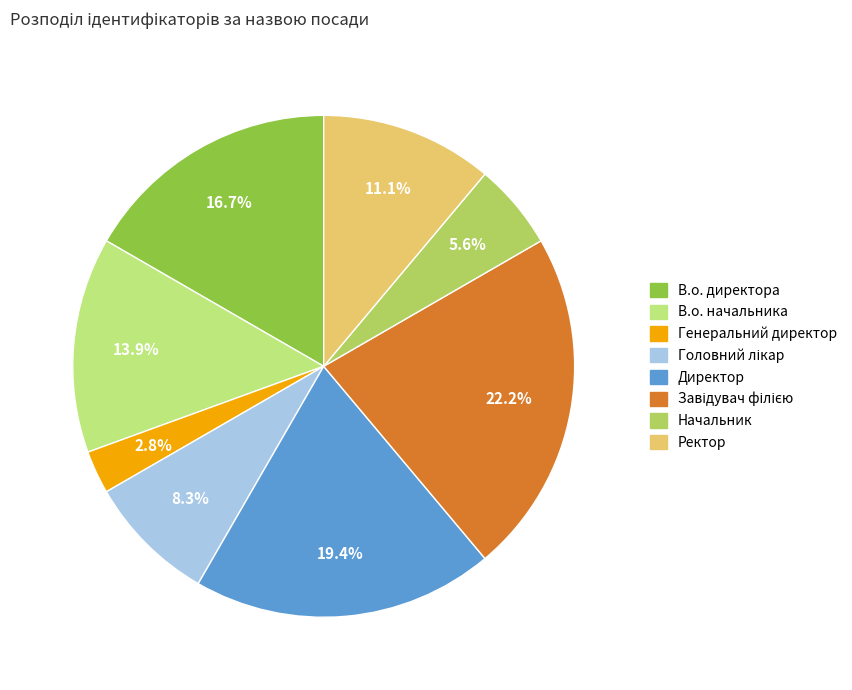

Is there a majority slice in this chart?

No